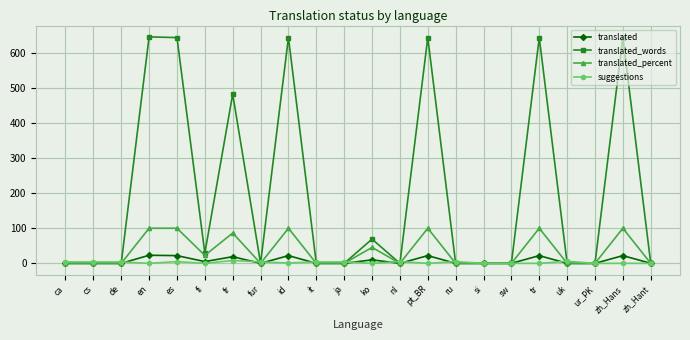

The translated_percent series shows 0.0 at uk. True or false?

True